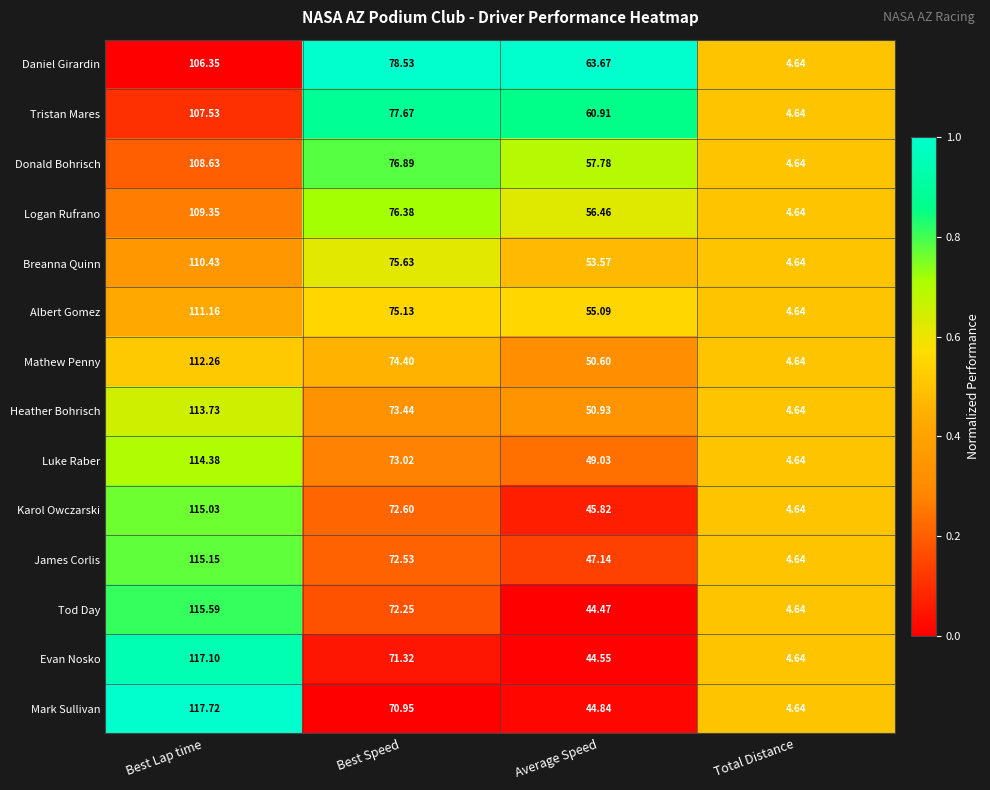

At which category is the sum across all series the highest?

Best Lap time